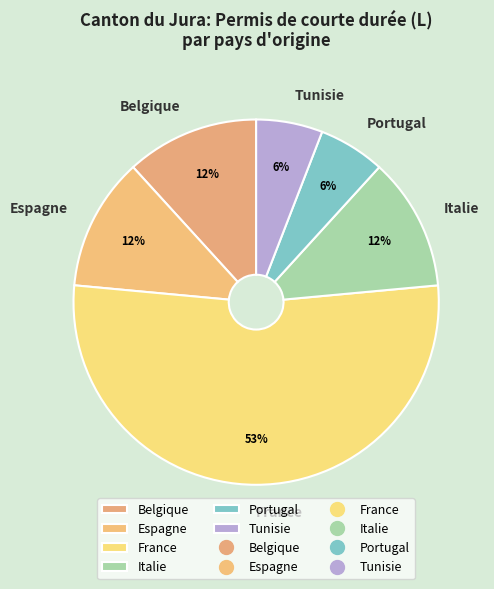

Do Belgique and Italie together represent more than half of the pie?

No